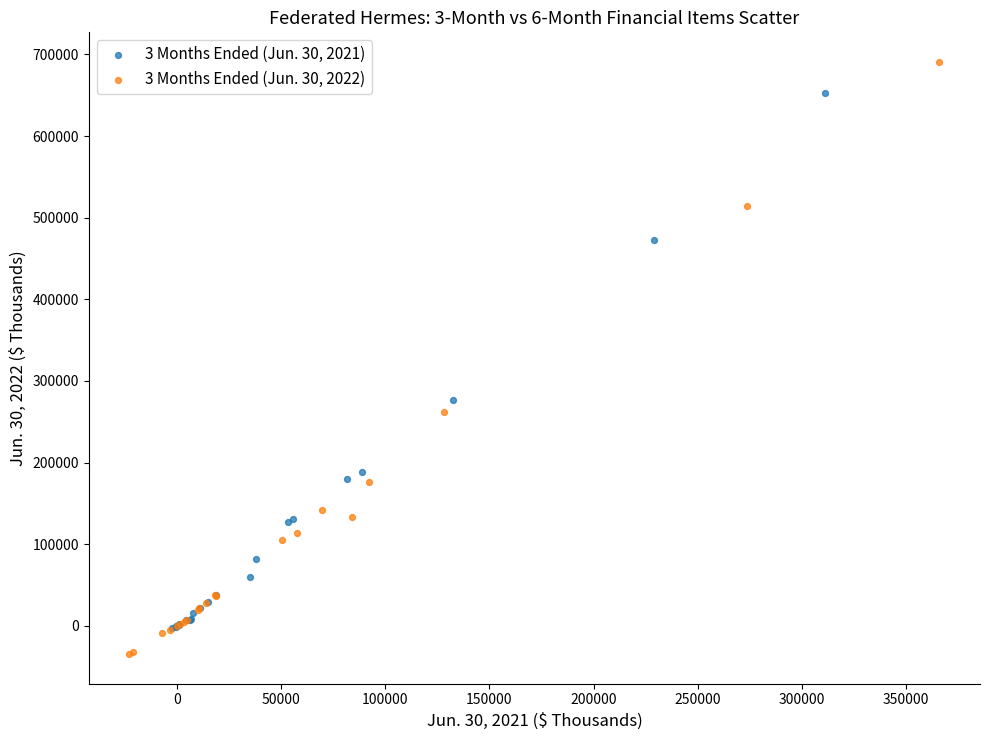

Which series reaches the minimum Y coordinate?

3 Months Ended (Jun. 30, 2022)